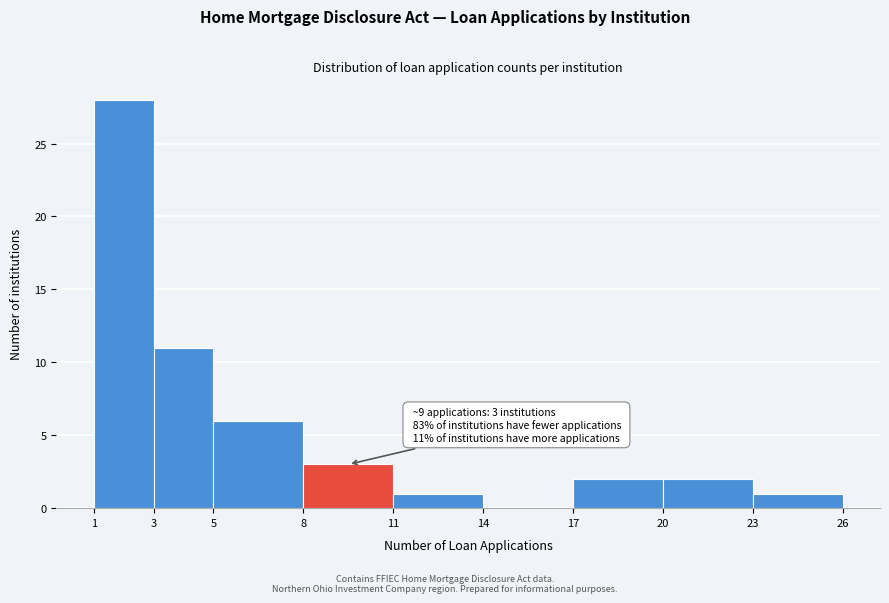

Which range on the x-axis has the tallest bar?

1 to 3